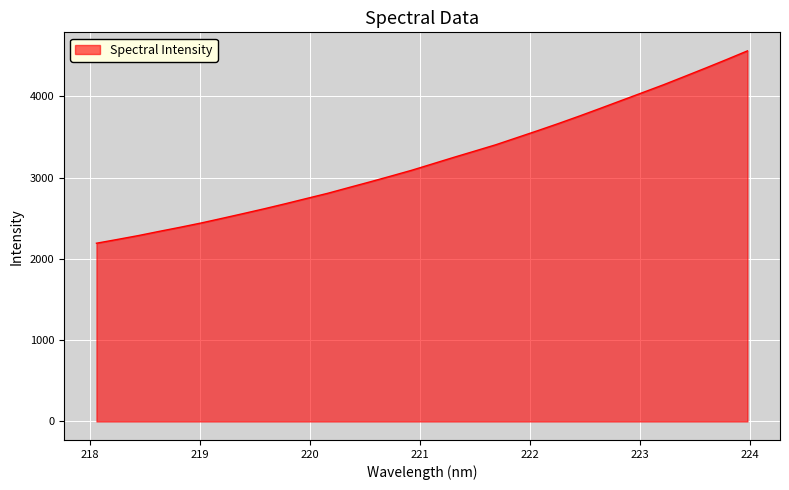

How many values are below 3168?

16